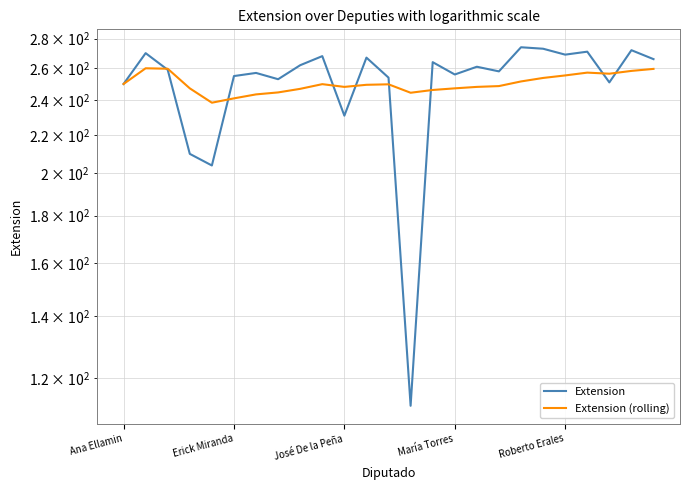

True or false: Extension (rolling) has a value of 161.4 at María Torres.

False